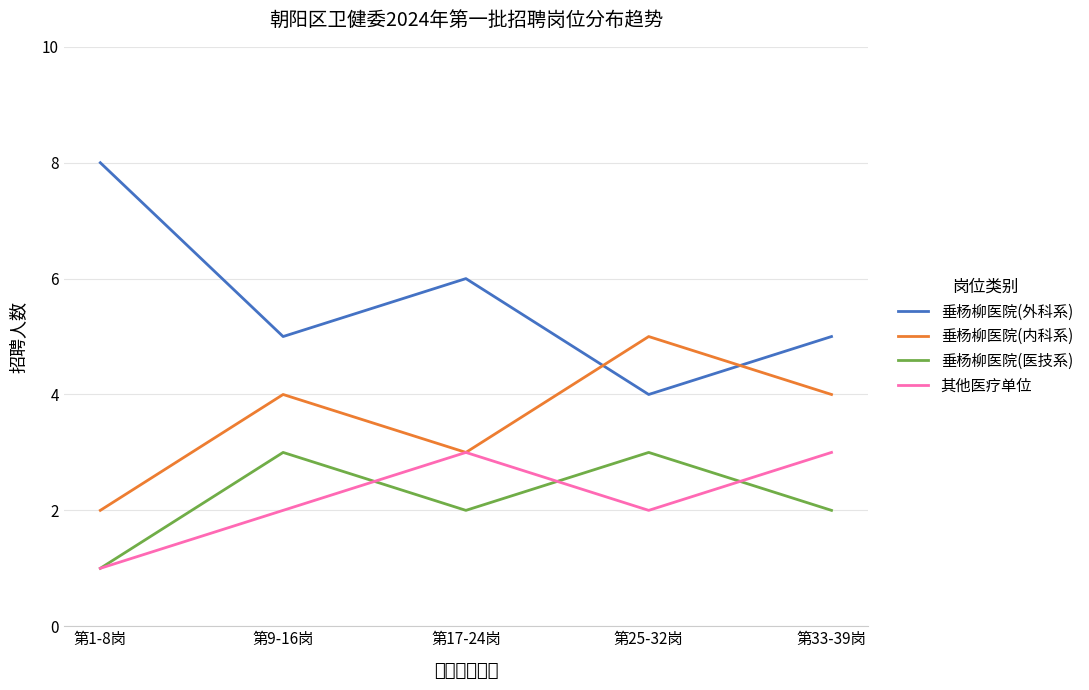

What position from the left is 第33-39岗?

5